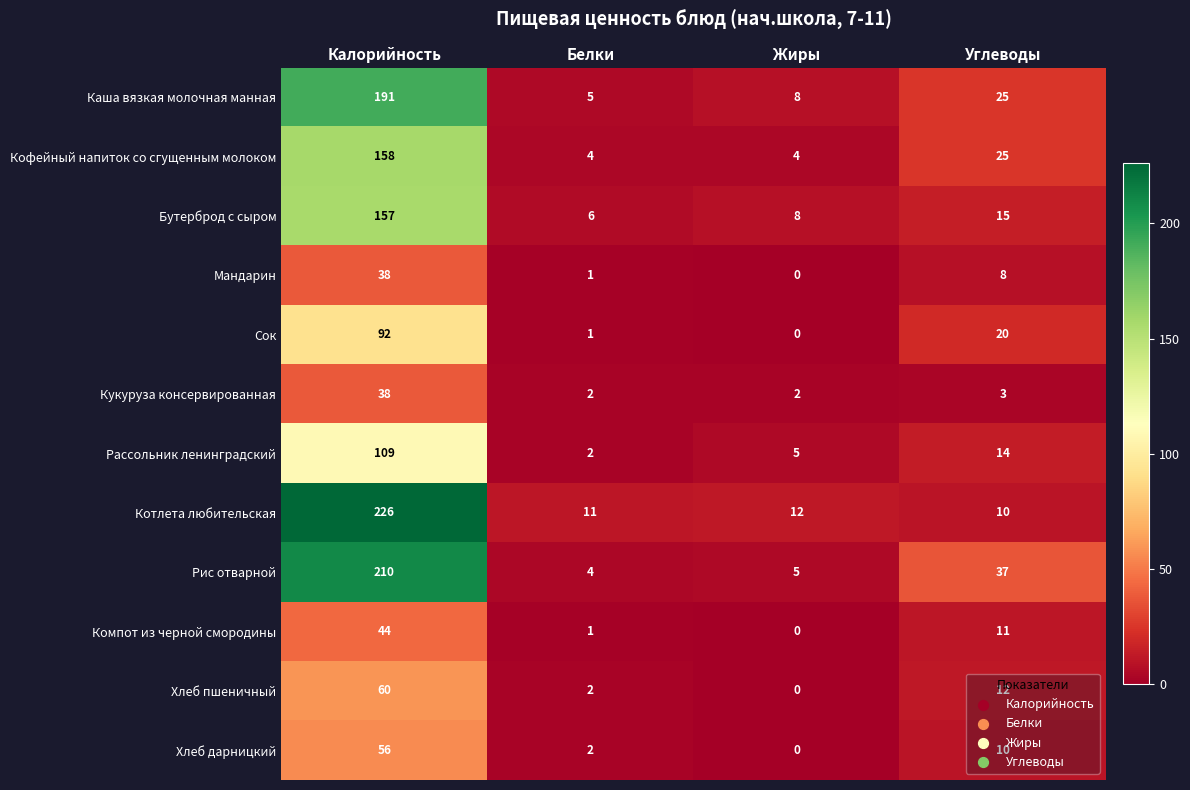

List the labels in order of Рассольник ленинградский value, smallest first.

Белки, Жиры, Углеводы, Калорийность